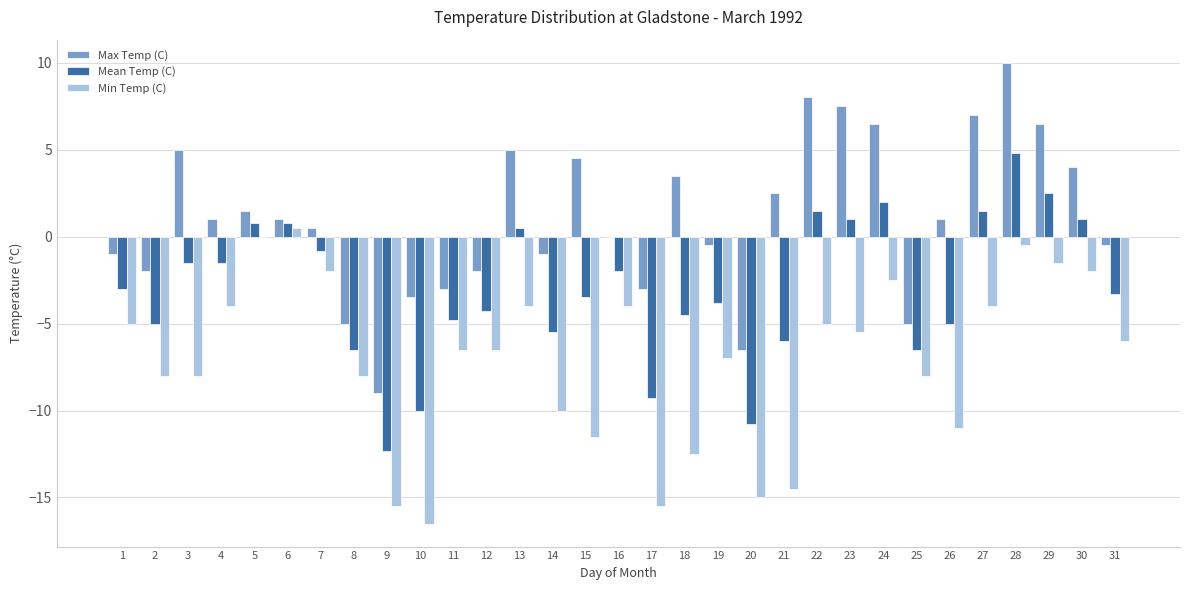

Which series has the largest total across all categories?

Max Temp (C)